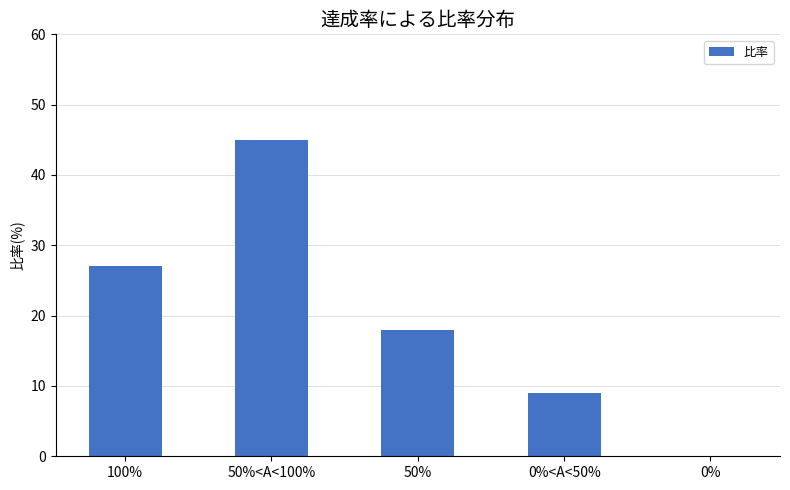

True or false: the data shows 18 at 50%.

True